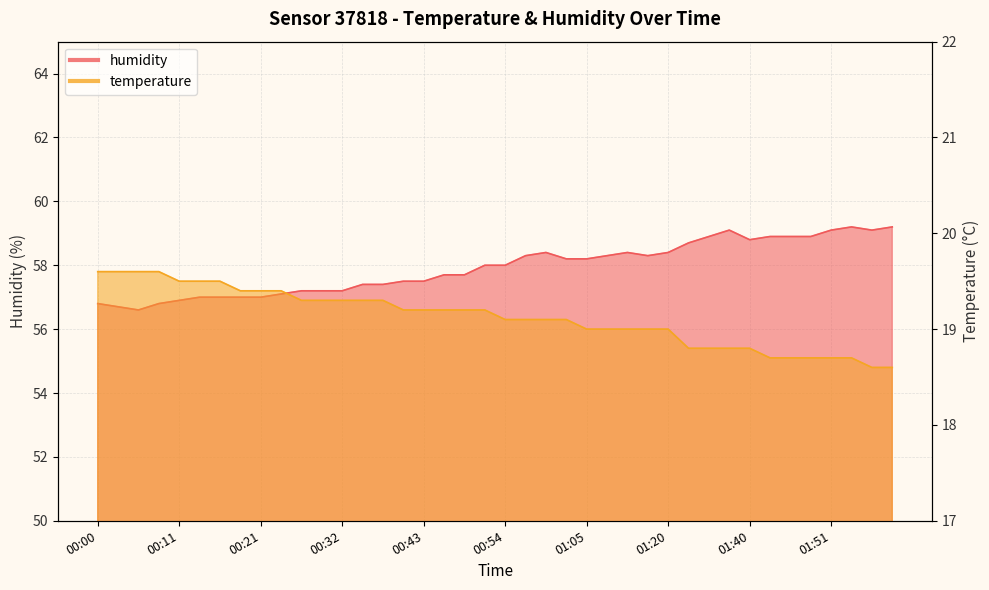

What is the sum of all humidity values?

2317.0